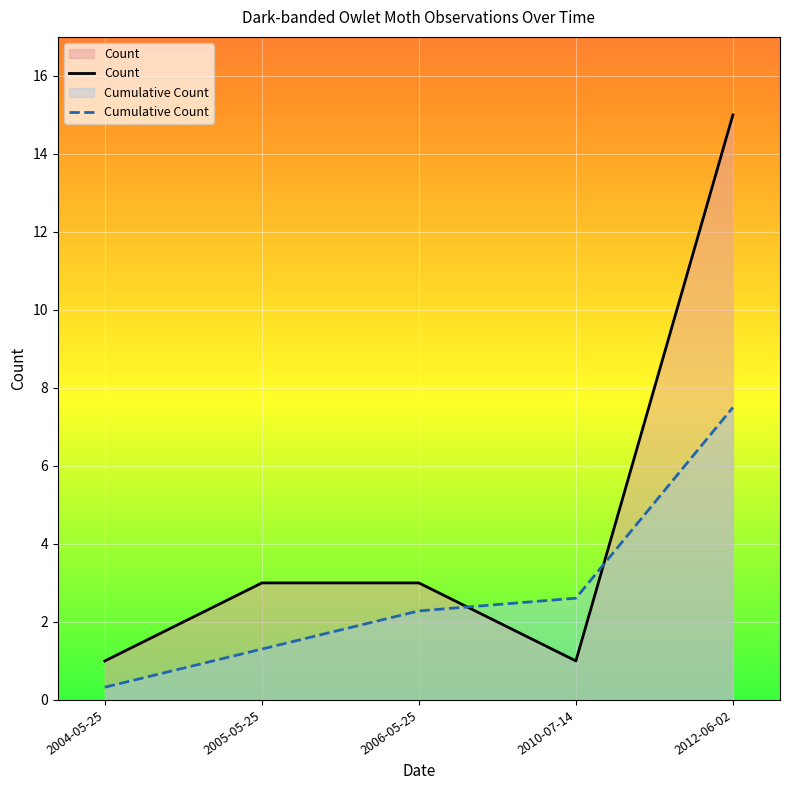

What is the average value of the Count series?

4.6